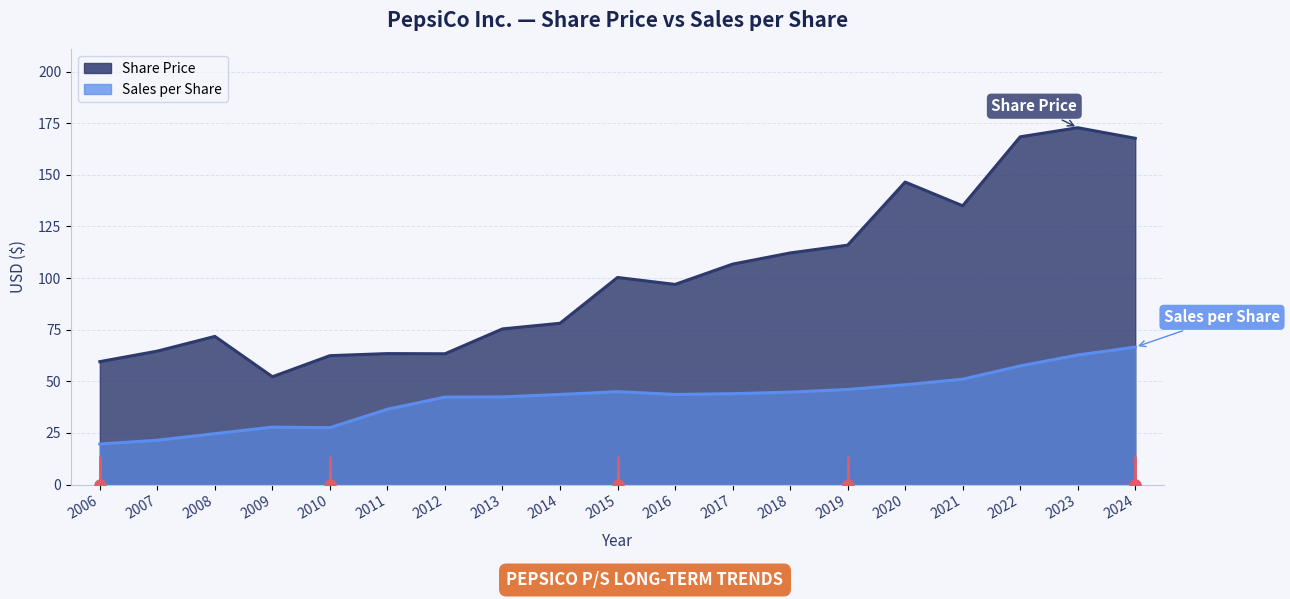

What is the average value of the Sales per Share series?

41.9